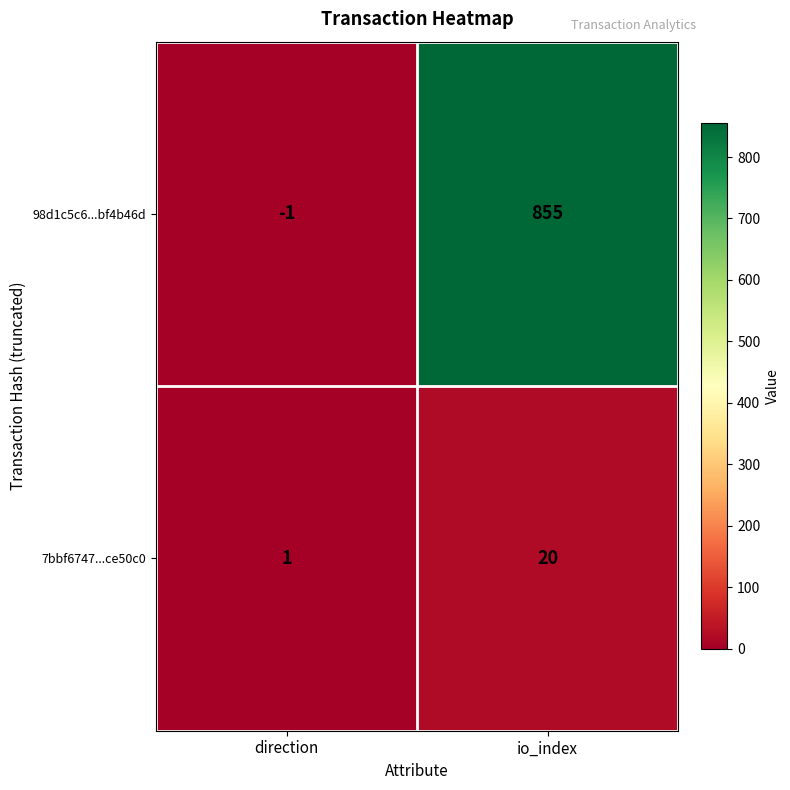

At which label is 98d1c5c6...bf4b46d closest to 427?

direction